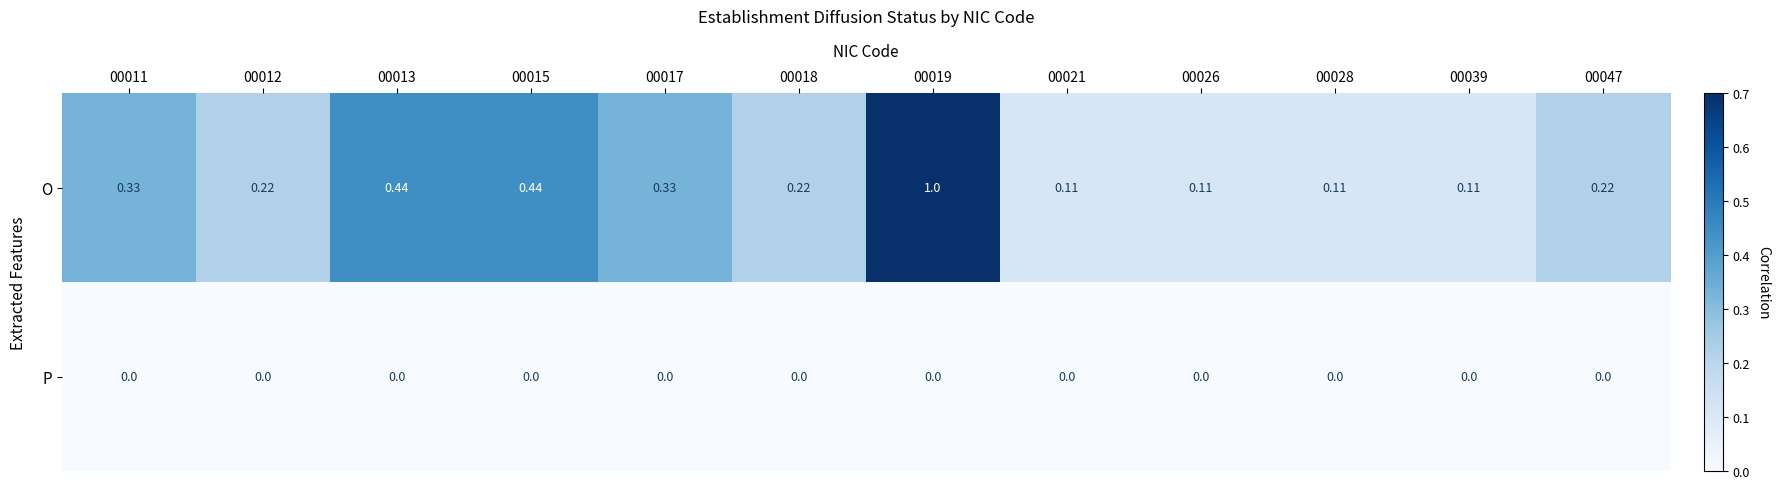

Which series has the largest total across all categories?

O